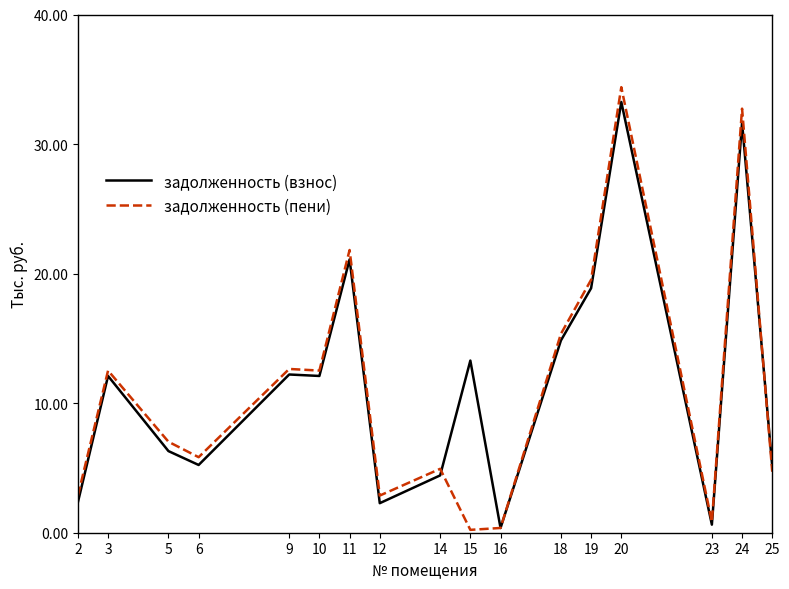

The value of задолженность (взнос) at 18 is 26.3. True or false?

False